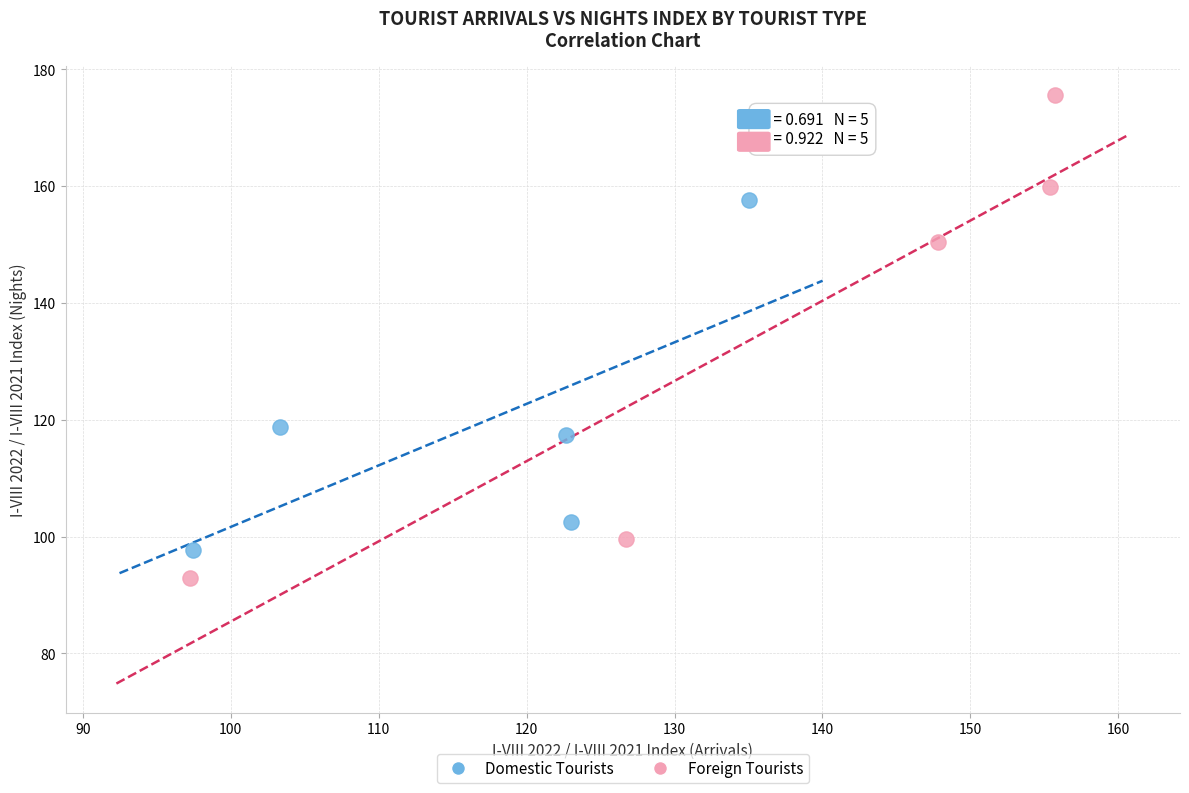

What are all the series names shown in the legend?

Domestic Tourists, Foreign Tourists